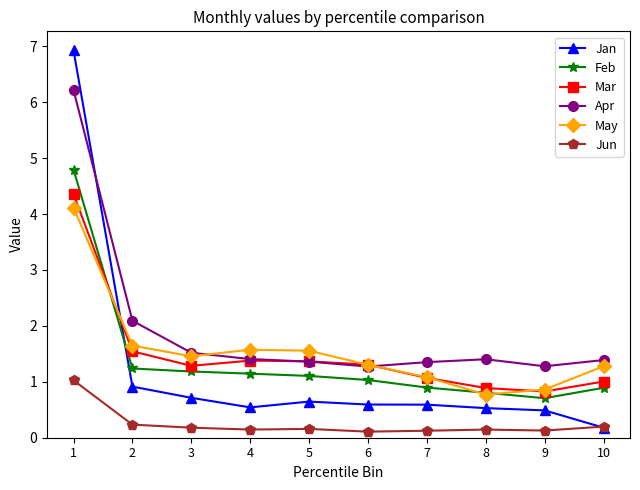

How many distinct data groups are displayed?

6